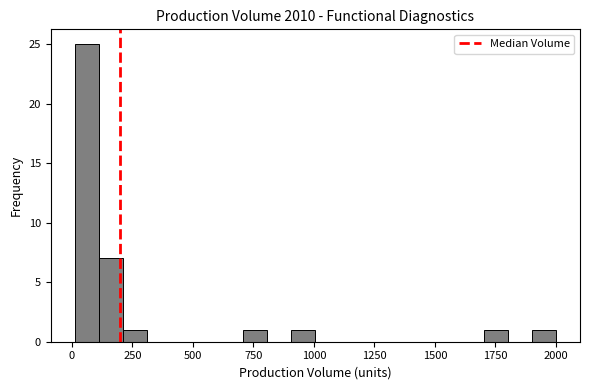

Read against the x-axis, roughly where is the centre of the tallest bar?

50